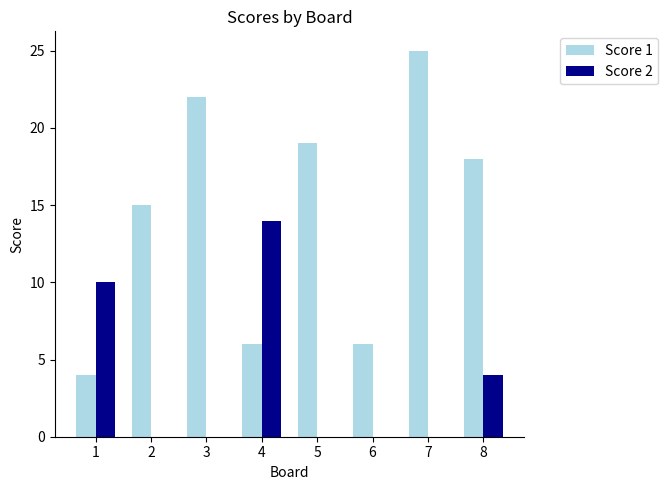

Which series changed the most between 5 and 7?

Score 1